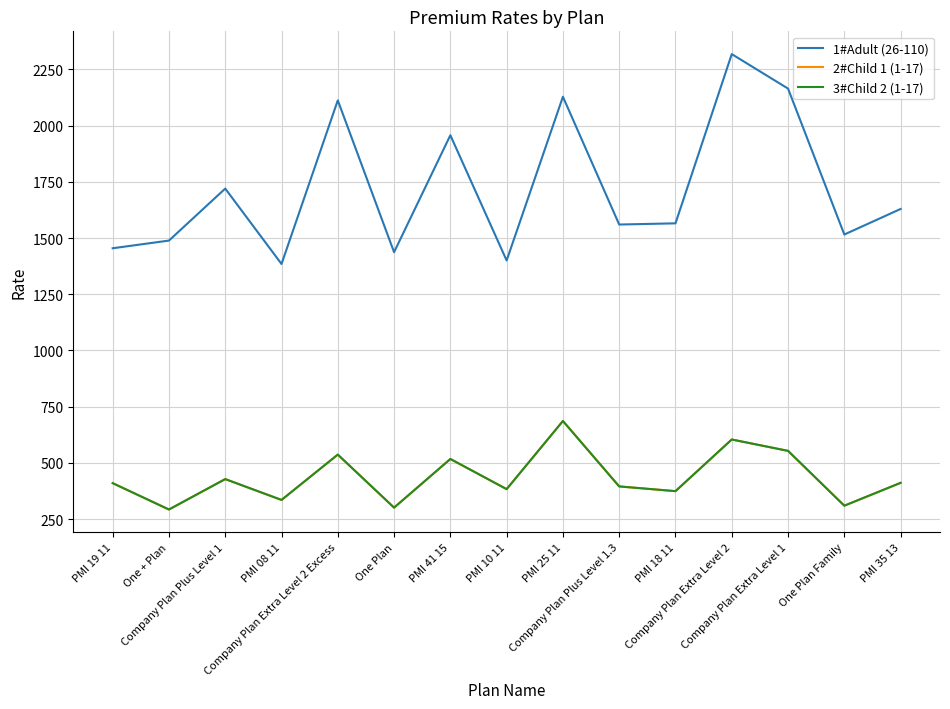

Reading right to left, list all the values displayed in this chart.

1#Adult (26-110): PMI 35 13=1629.3	One Plan Family=1515.6	Company Plan Extra Level 1=2164.5	Company Plan Extra Level 2=2317.9	PMI 18 11=1565.3	Company Plan Plus Level 1.3=1560.0	PMI 25 11=2128.3	PMI 10 11=1400.1	PMI 41 15=1957.2	One Plan=1437.0	Company Plan Extra Level 2 Excess=2112.2	PMI 08 11=1384.6	Company Plan Plus Level 1=1719.9	One + Plan=1488.7	PMI 19 11=1454.5
2#Child 1 (1-17): PMI 35 13=411.4	One Plan Family=309.8	Company Plan Extra Level 1=553.6	Company Plan Extra Level 2=604.1	PMI 18 11=374.4	Company Plan Plus Level 1.3=395.5	PMI 25 11=686.5	PMI 10 11=383.4	PMI 41 15=517.5	One Plan=301.1	Company Plan Extra Level 2 Excess=537.0	PMI 08 11=335.4	Company Plan Plus Level 1=428.1	One + Plan=292.8	PMI 19 11=410.0
3#Child 2 (1-17): PMI 35 13=411.4	One Plan Family=309.8	Company Plan Extra Level 1=553.6	Company Plan Extra Level 2=604.1	PMI 18 11=374.4	Company Plan Plus Level 1.3=395.5	PMI 25 11=686.5	PMI 10 11=383.4	PMI 41 15=517.5	One Plan=301.1	Company Plan Extra Level 2 Excess=537.0	PMI 08 11=335.4	Company Plan Plus Level 1=428.1	One + Plan=292.8	PMI 19 11=410.0